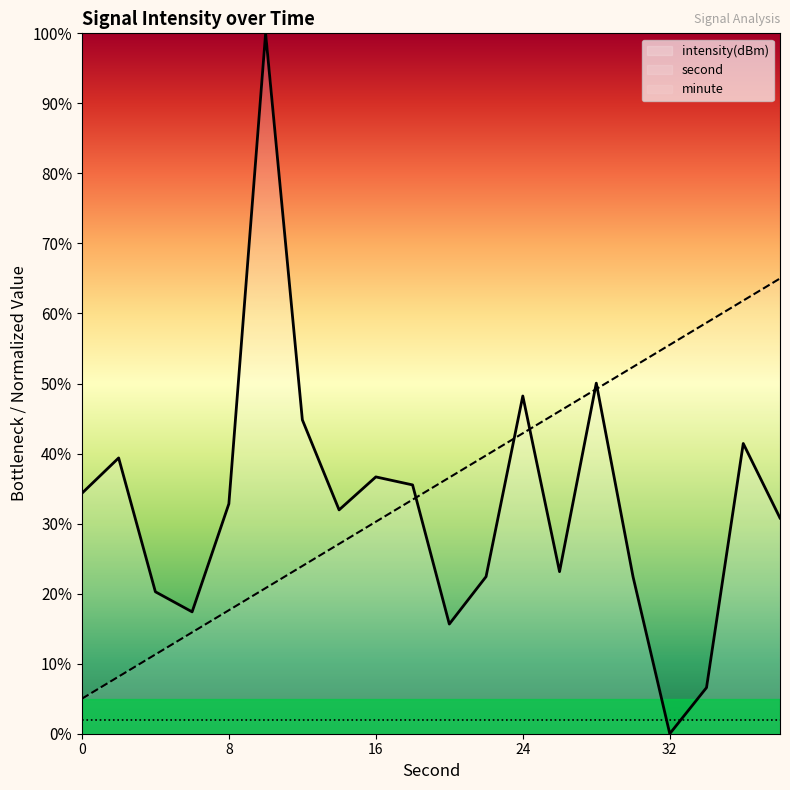

What are all the series names shown in the legend?

intensity(dBm), second, minute